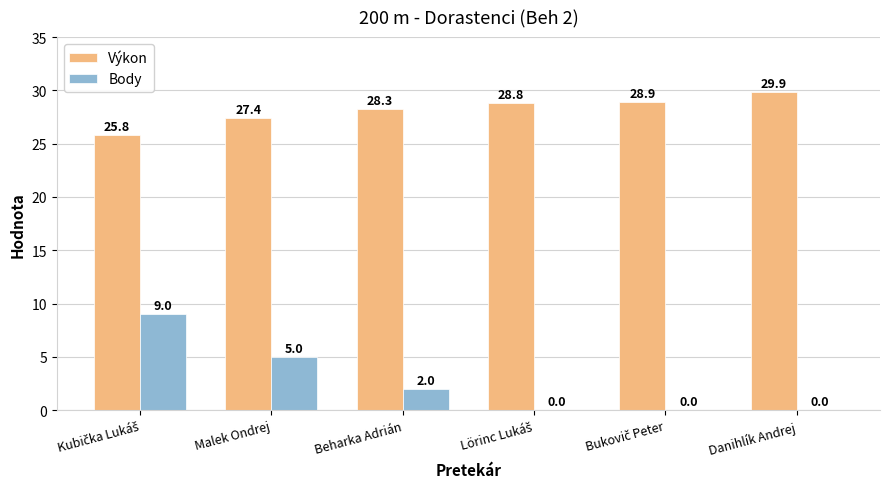

Where does the Výkon series first go above 28?

Beharka Adrián